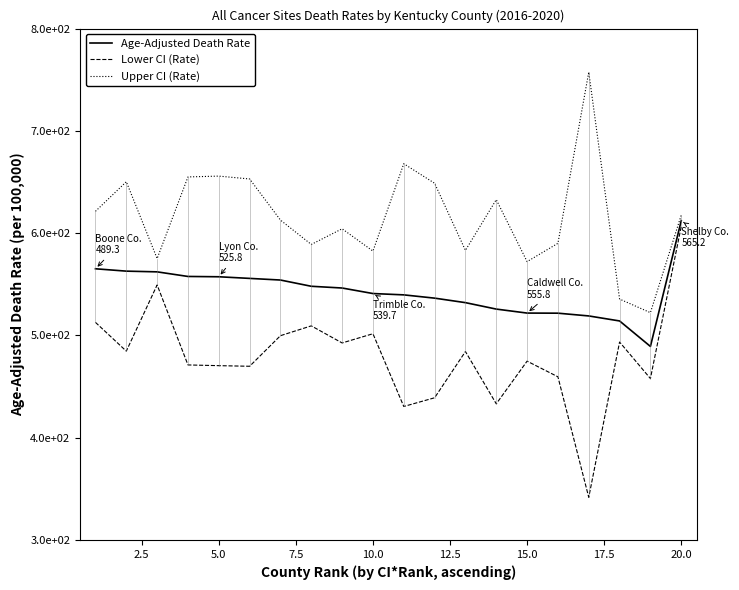

True or false: Upper CI (Rate) and Age-Adjusted Death Rate cross at least once.

False